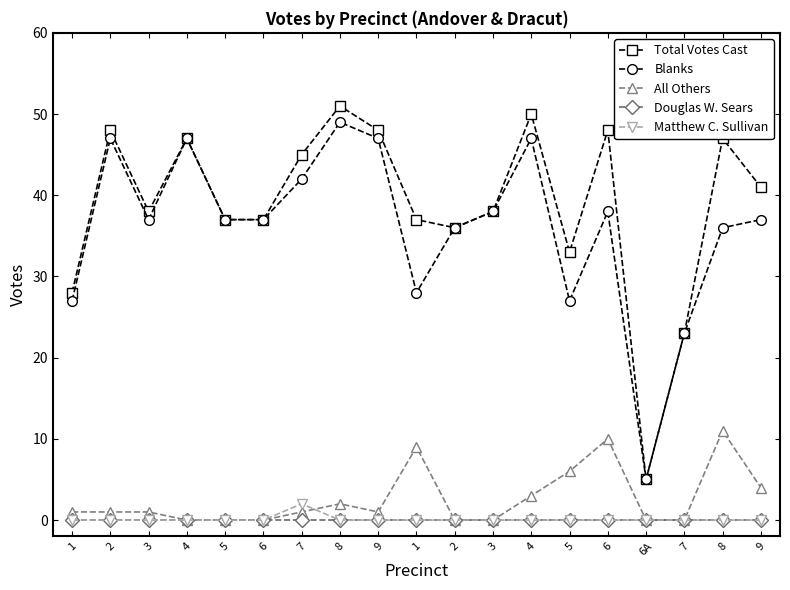

Is this an area chart (filled region under the line)?

No